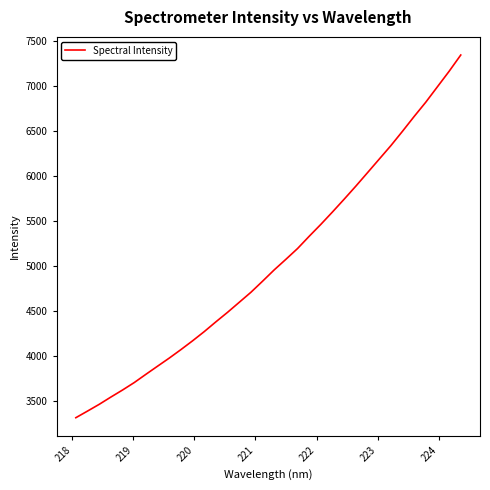

What is the smallest value displayed?

3314.2